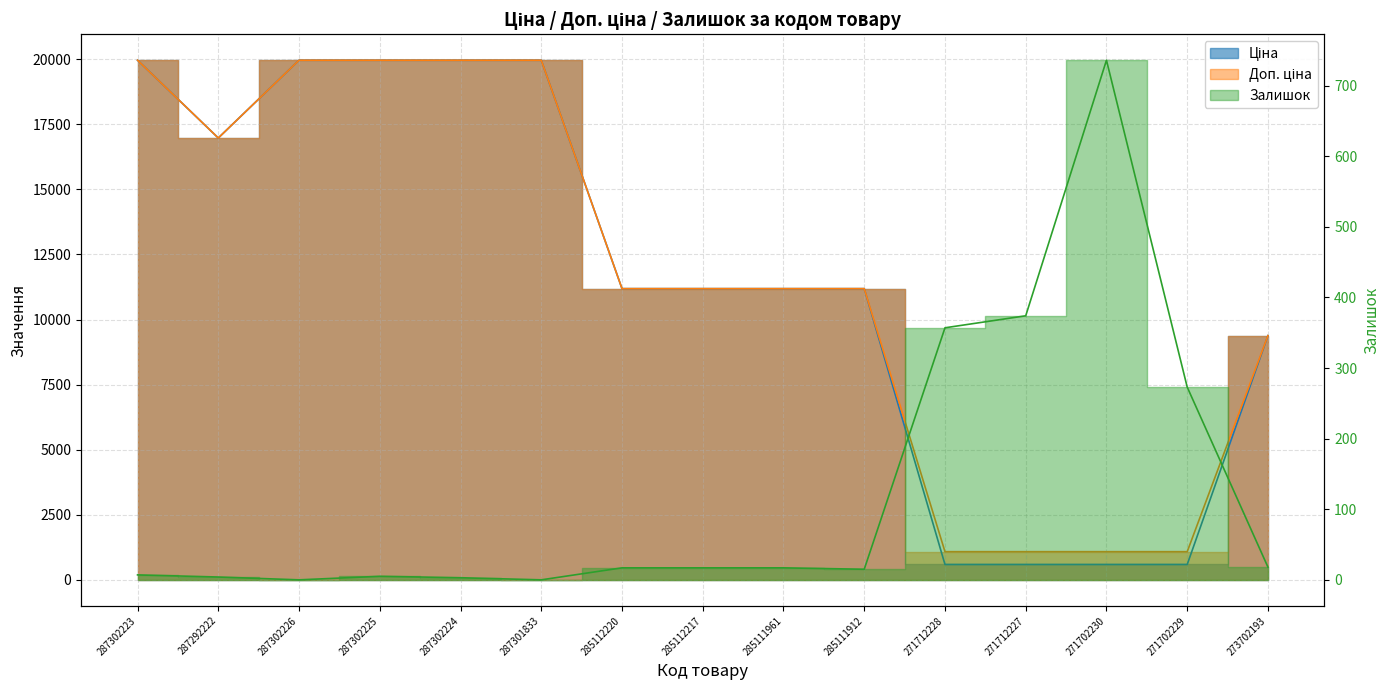

What is the sum of the Доп. ціна values at 285111961 and 287302226?

31152.3